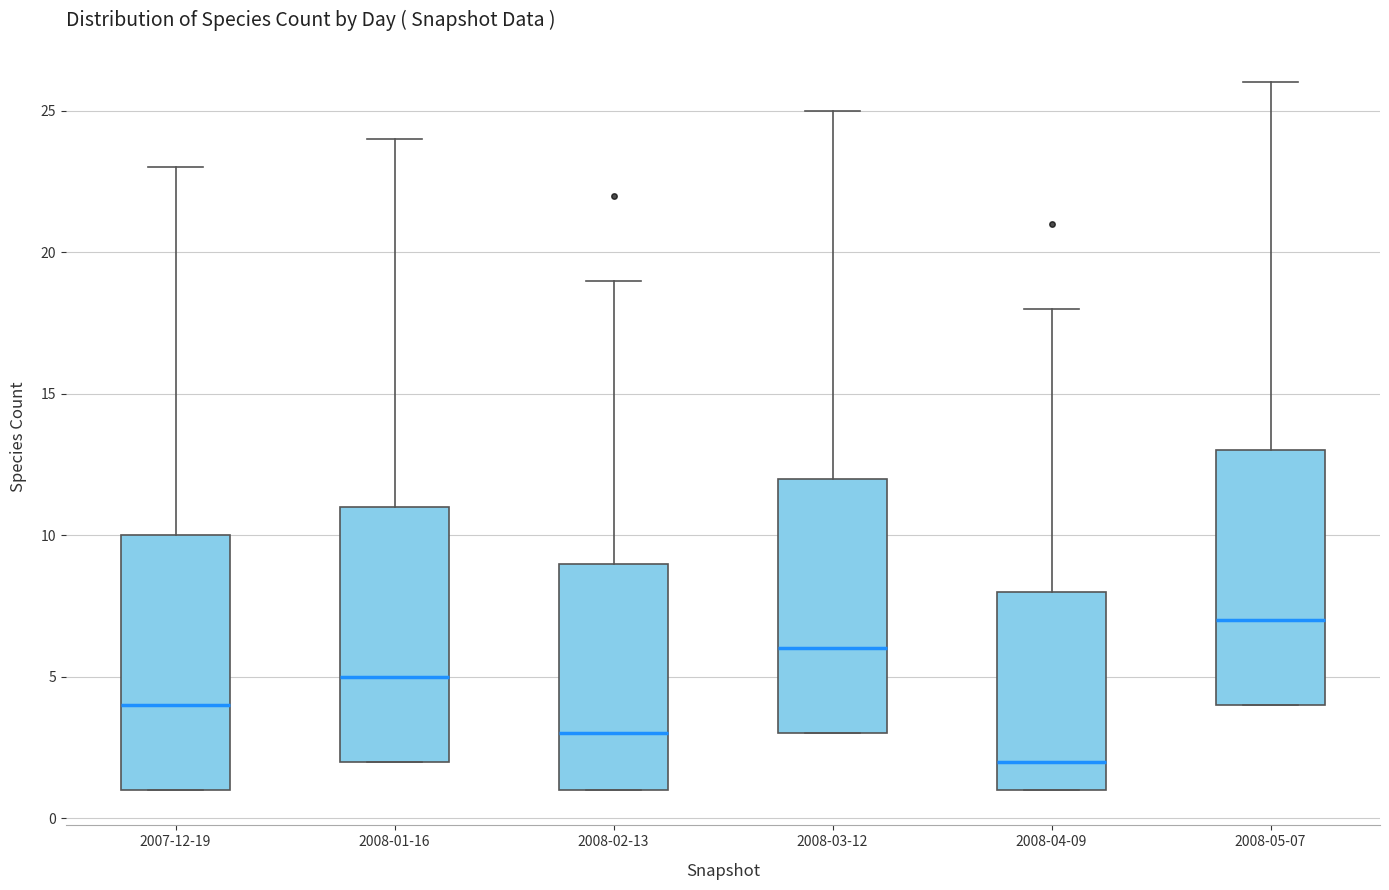

Which box has the lowest median line?

2008-04-09